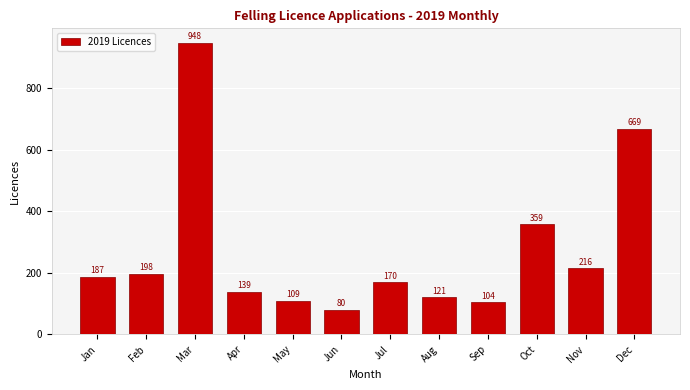

Reading left to right, transcribe all the data shown in this chart.

Jan=187	Feb=198	Mar=948	Apr=139	May=109	Jun=80	Jul=170	Aug=121	Sep=104	Oct=359	Nov=216	Dec=669